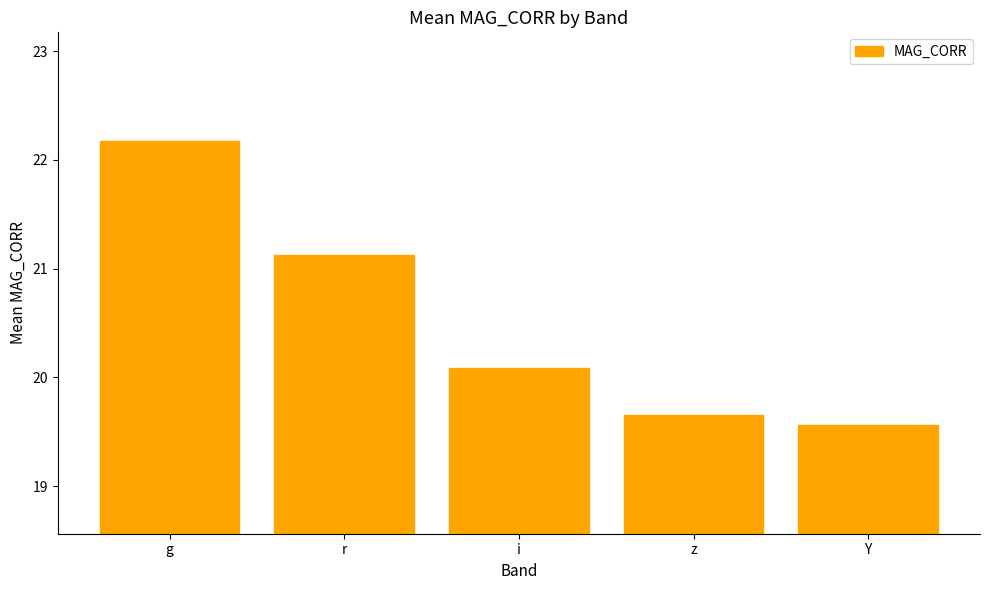

What is the label of the 1st bar from the right?

Y